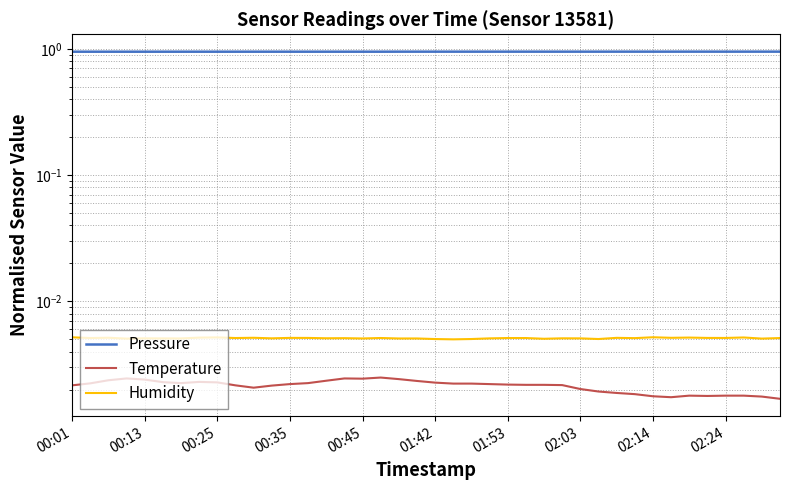

True or false: Humidity has a value of 0.0 at 00:13.

False